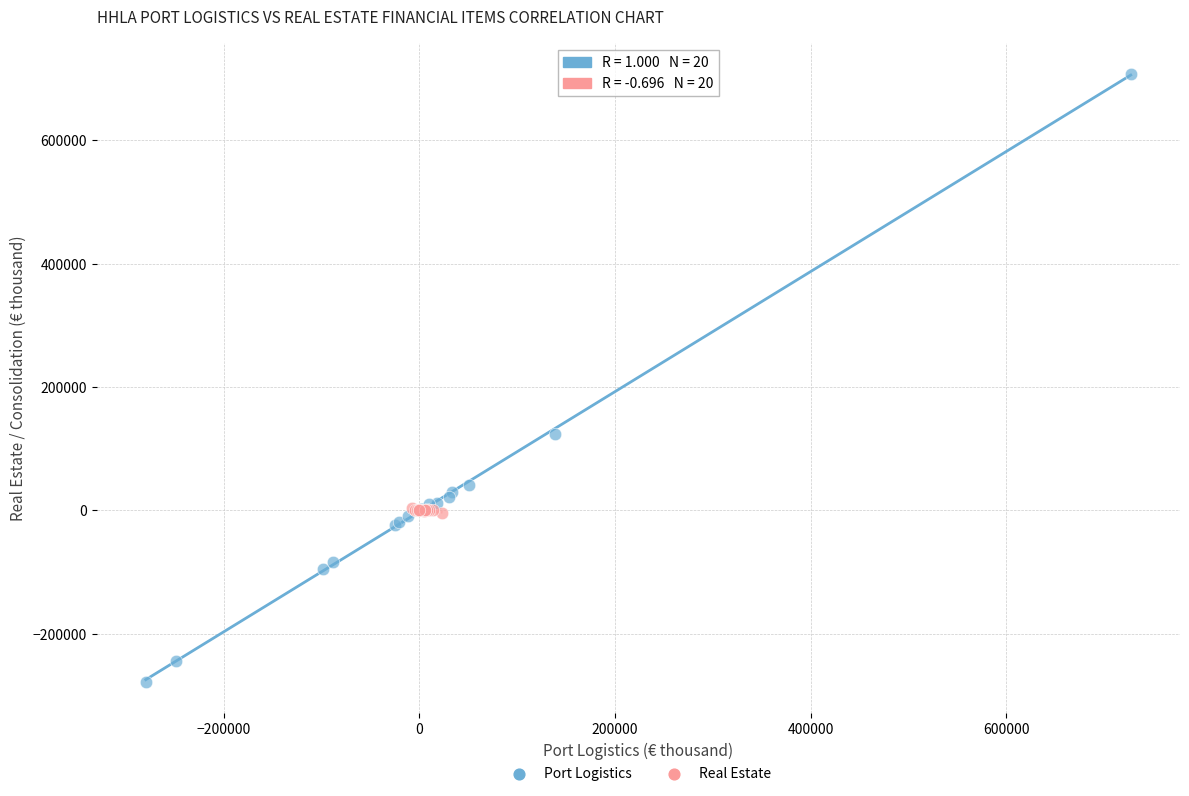

Which series reaches the maximum Y coordinate?

Port Logistics